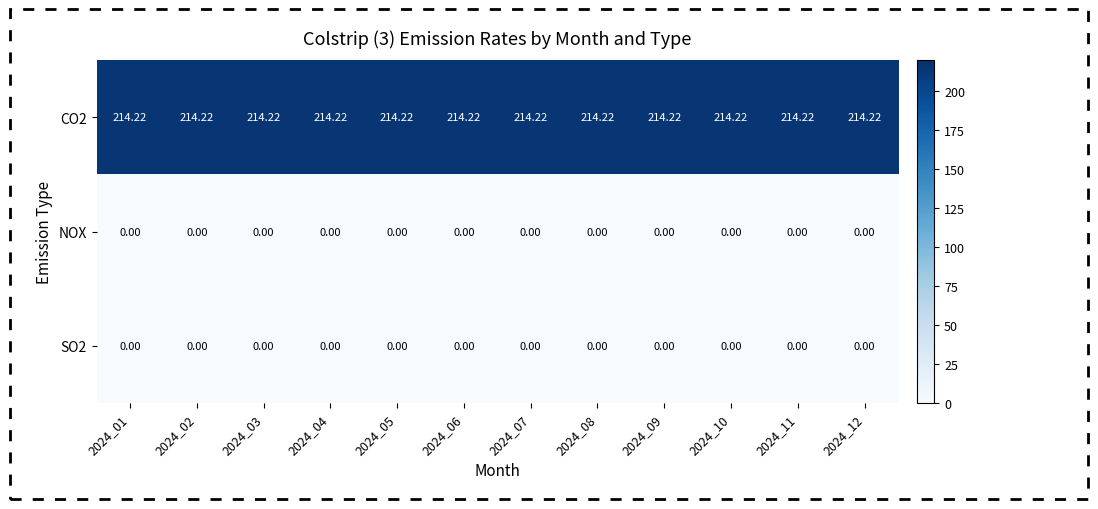

How many data points does each series have?

12